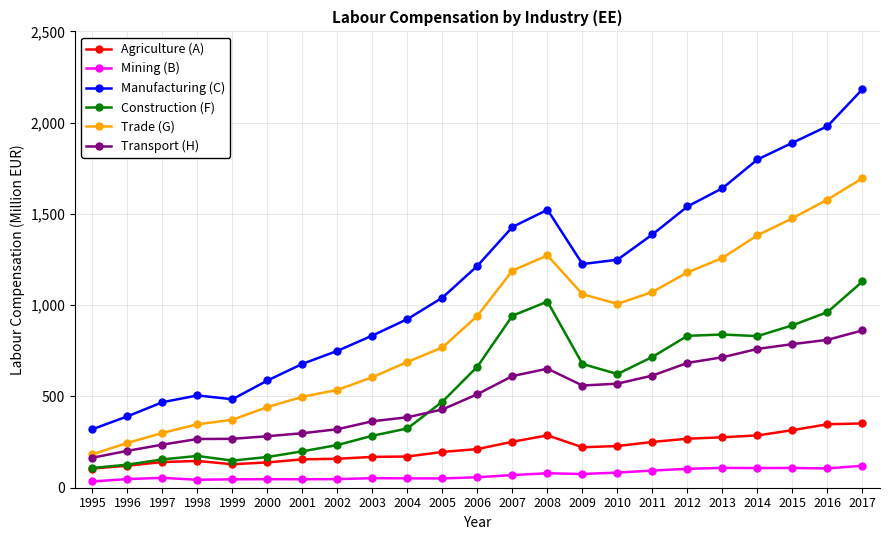

What is the difference between the Transport (H) values at 1998 and 2004?

119.1